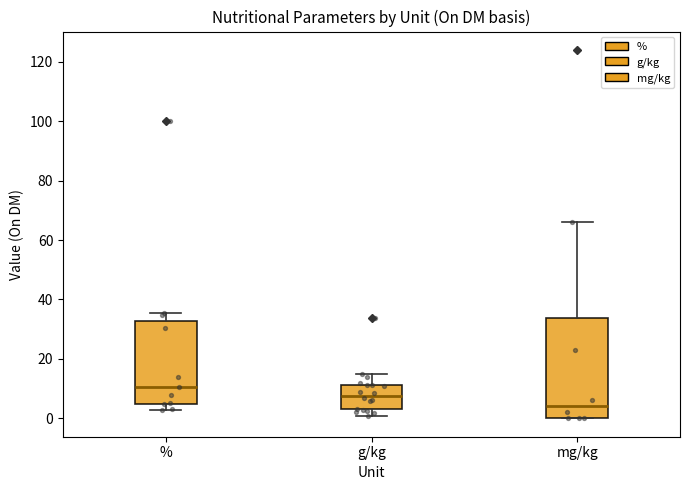

Reading left to right, read every box against the y-axis: the position of its median line, the range the box covers, and the ends of its whiskers. The values are not printed on the chart, so give them approximately, as read against the axis.

%: median 10, box 4 to 32, whiskers 2 to 36
g/kg: median 8, box 4 to 12, whiskers 0 to 16
mg/kg: median 4, box 0 to 34, whiskers 0 to 66